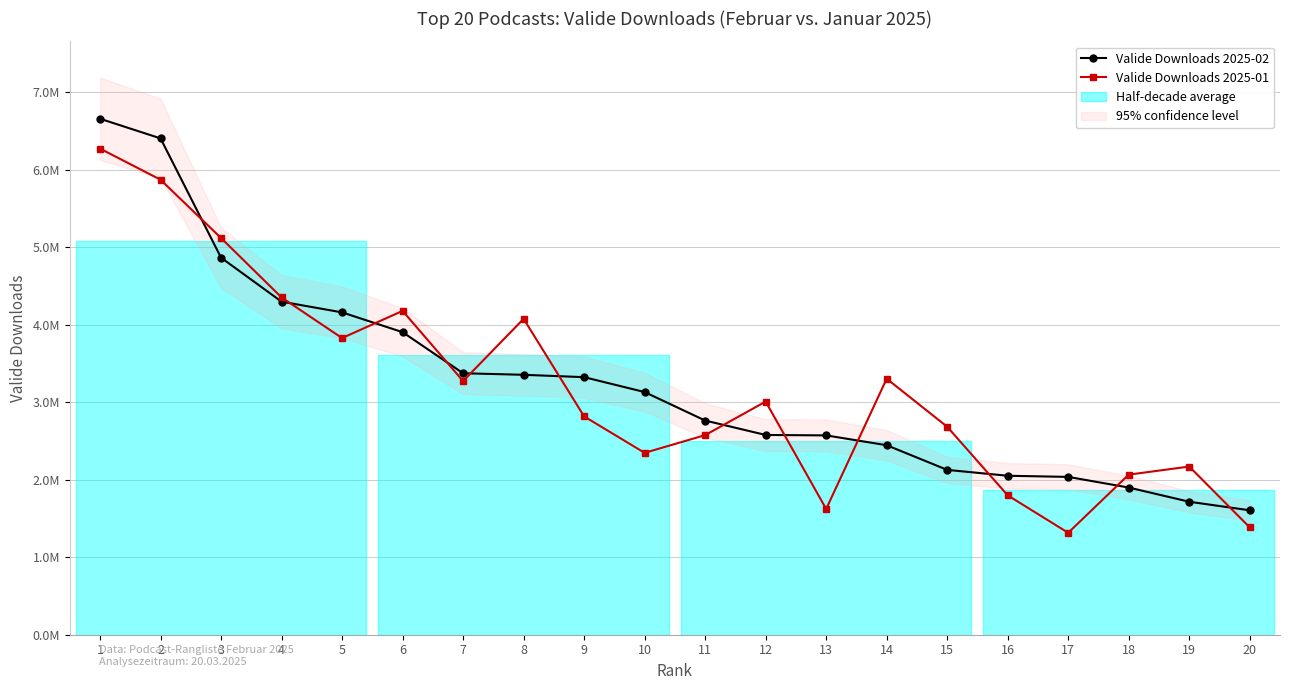

Rank the series by their maximum value, from highest to lowest.

Valide Downloads 2025-02, Valide Downloads 2025-01